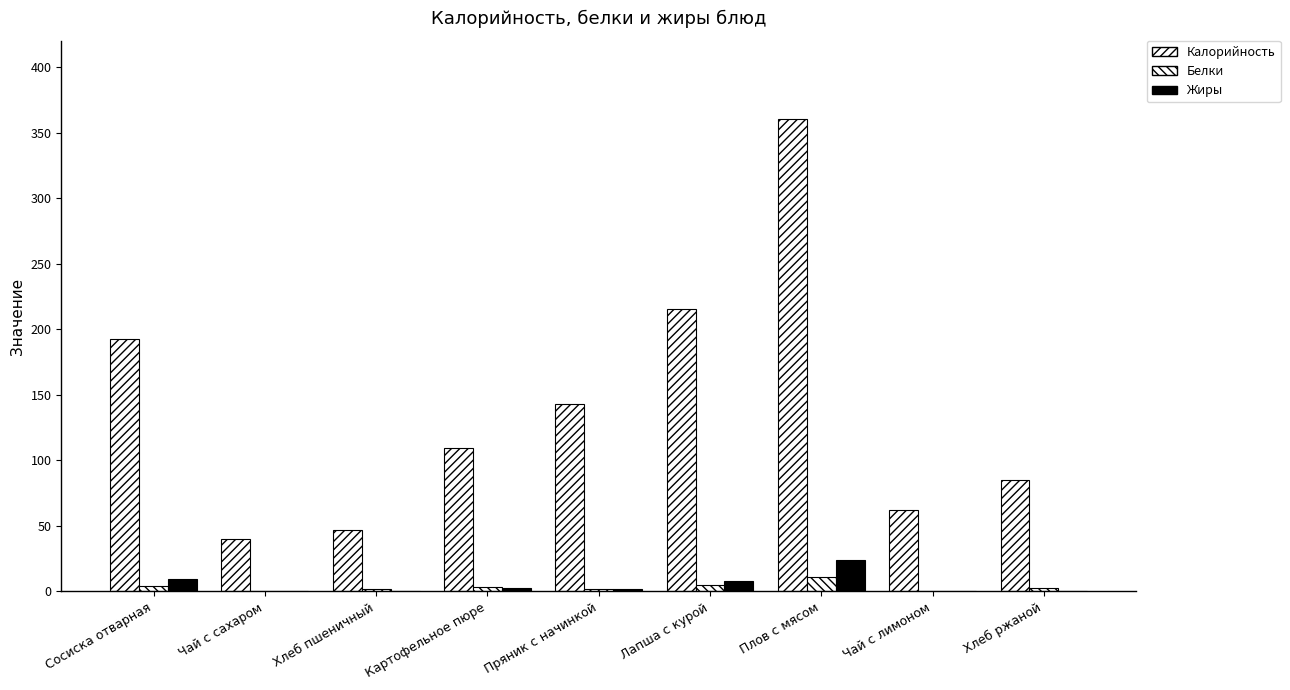

Reading left to right, extract all data points from this chart.

Калорийность: Сосиска отварная=192.2	Чай с сахаром=40.0	Хлеб пшеничный=46.8	Картофельное пюре=109.7	Пряник с начинкой=142.8	Лапша с курой=215.2	Плов с мясом=360.2	Чай с лимоном=62.0	Хлеб ржаной=85.2
Белки: Сосиска отварная=4.1	Чай с сахаром=0.5	Хлеб пшеничный=1.6	Картофельное пюре=3.1	Пряник с начинкой=2.0	Лапша с курой=4.5	Плов с мясом=10.8	Чай с лимоном=0.5	Хлеб ржаной=2.7
Жиры: Сосиска отварная=9.5	Чай с сахаром=0.0	Хлеб пшеничный=0.2	Картофельное пюре=2.3	Пряник с начинкой=2.0	Лапша с курой=8.0	Плов с мясом=24.2	Чай с лимоном=0.2	Хлеб ржаной=0.5